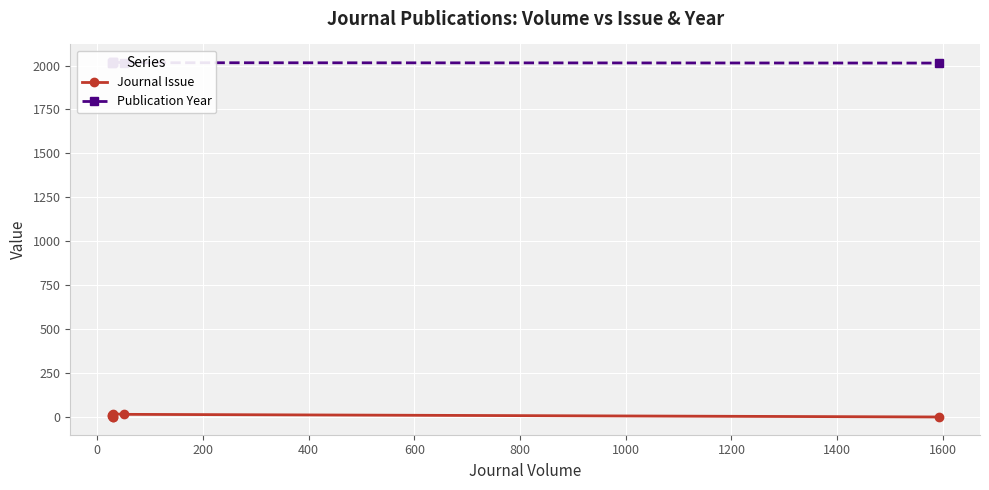

How many series are shown in this chart?

2